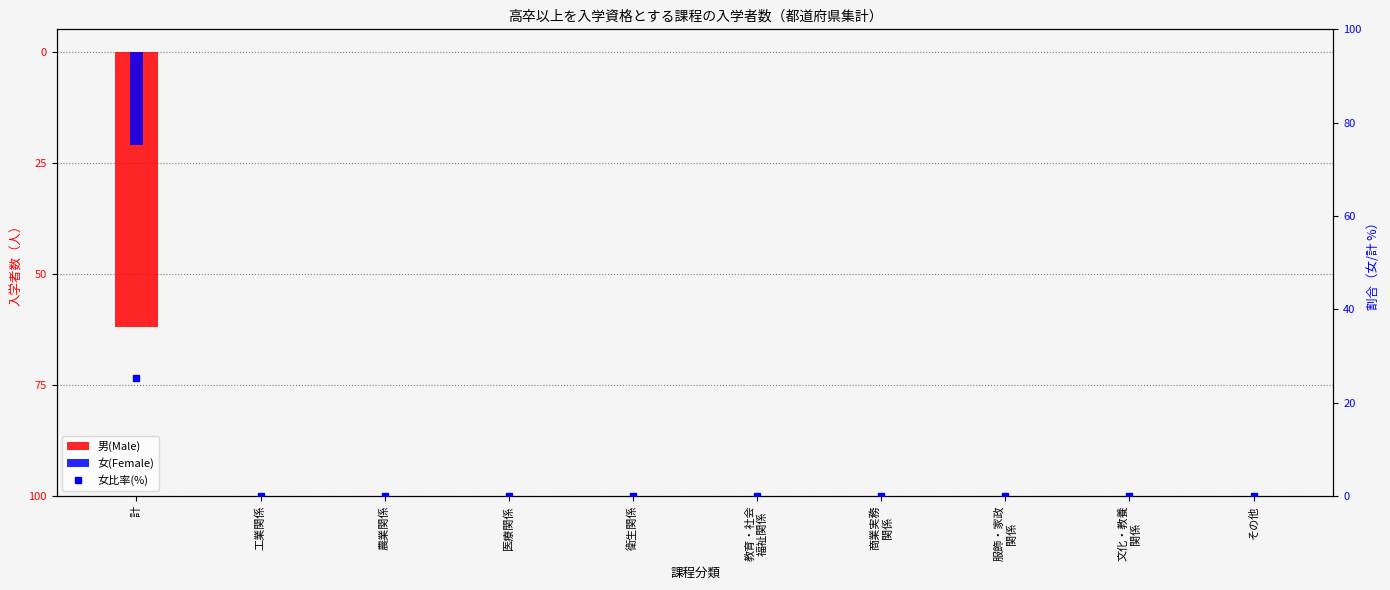

The 女比率(%) series shows 0.0 at 商業実務
関係. True or false?

True